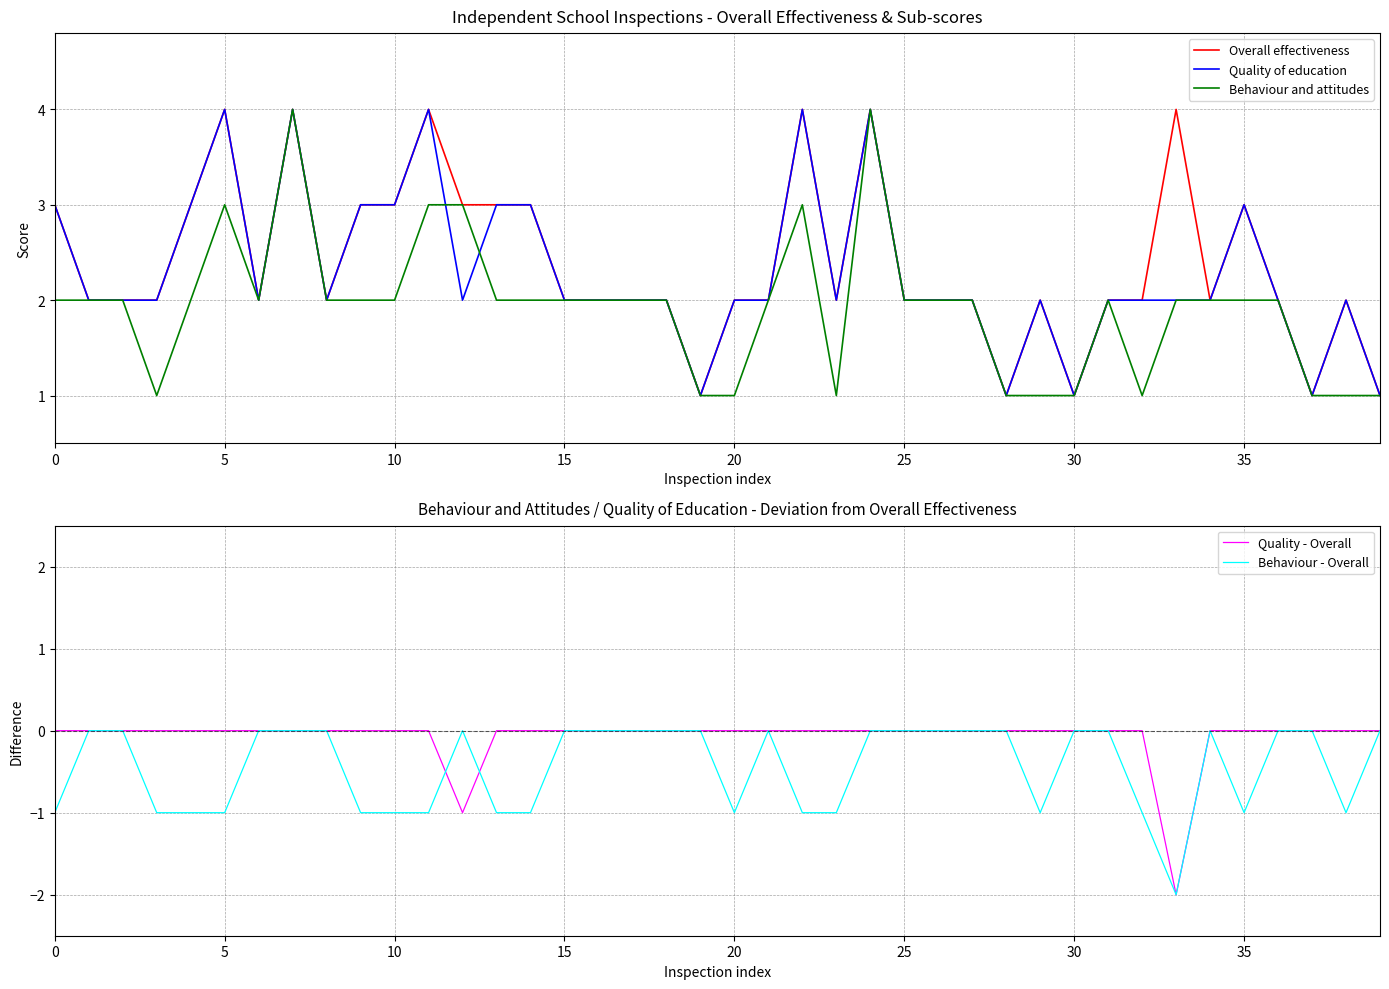

What is the label of the 36th point from the left?

35